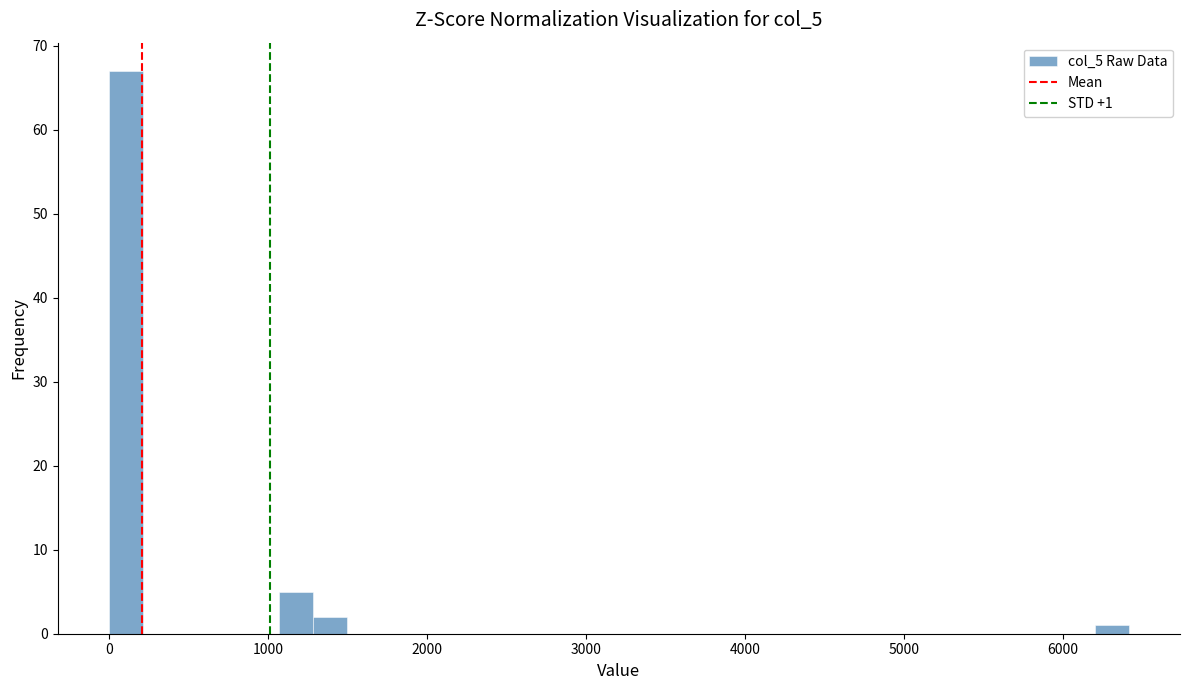

Around what value on the x-axis is the tallest bar? Give the approximate position of its centre, as read against the axis.

100